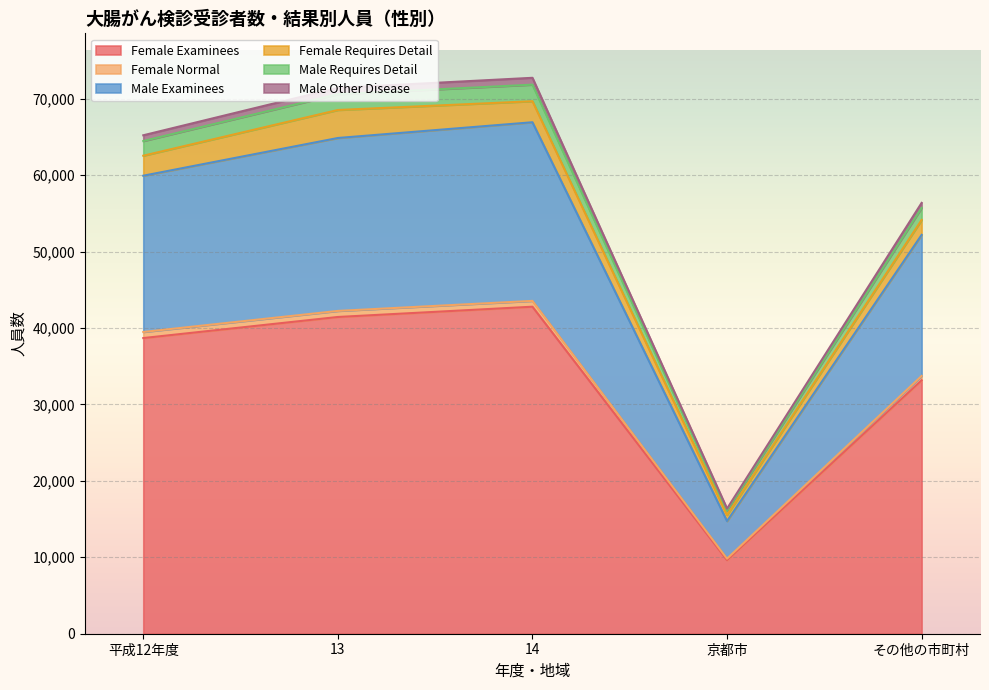

Which category has the lowest value in the Female Examinees series?

京都市